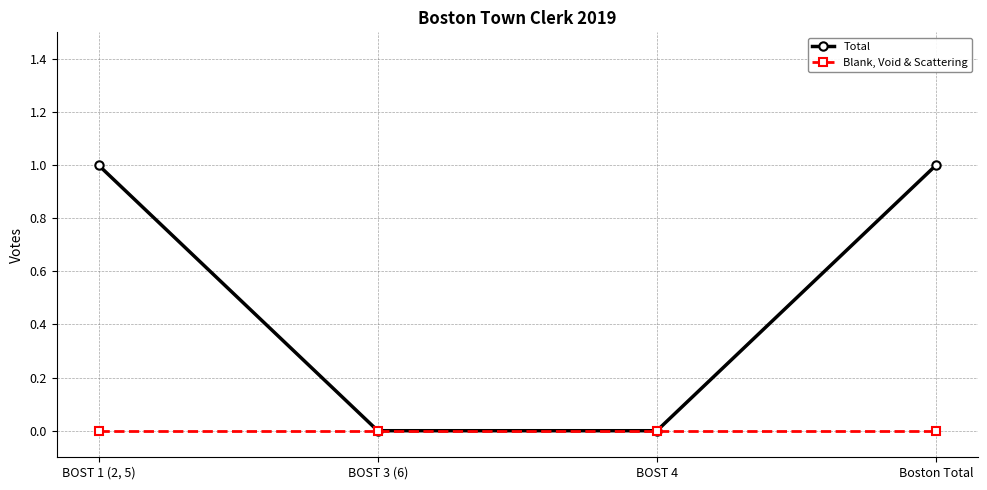

What position from the left is Boston Total?

4